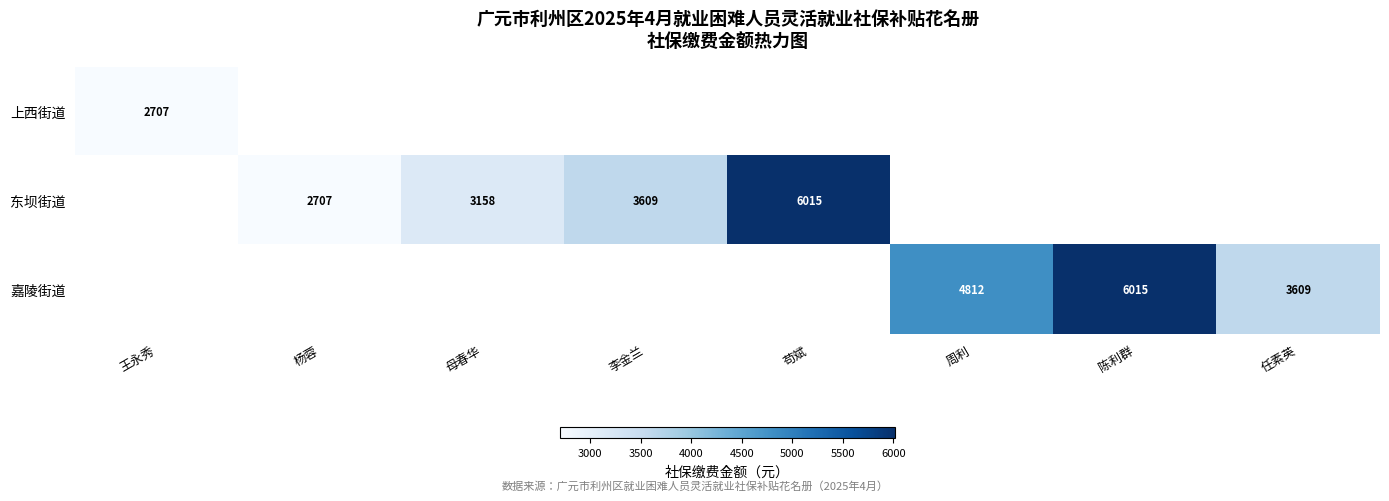

Is it true that 东坝街道 equals 976.8 at 杨蓉?

False